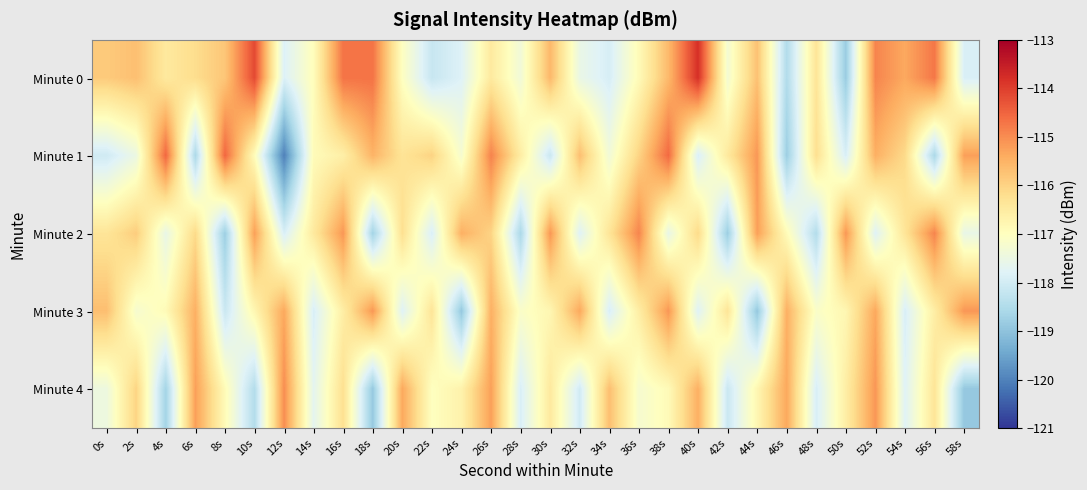

At 10s, list the series in order from smallest to largest.

Minute 4, Minute 1, Minute 3, Minute 2, Minute 0